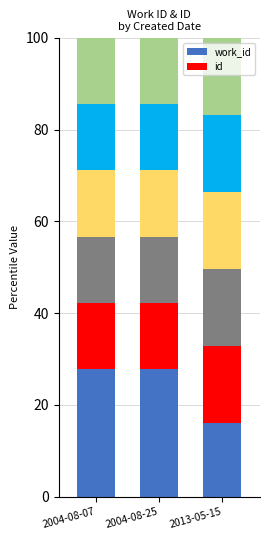

Rank the series by their maximum value, from lowest to highest.

id, work_id